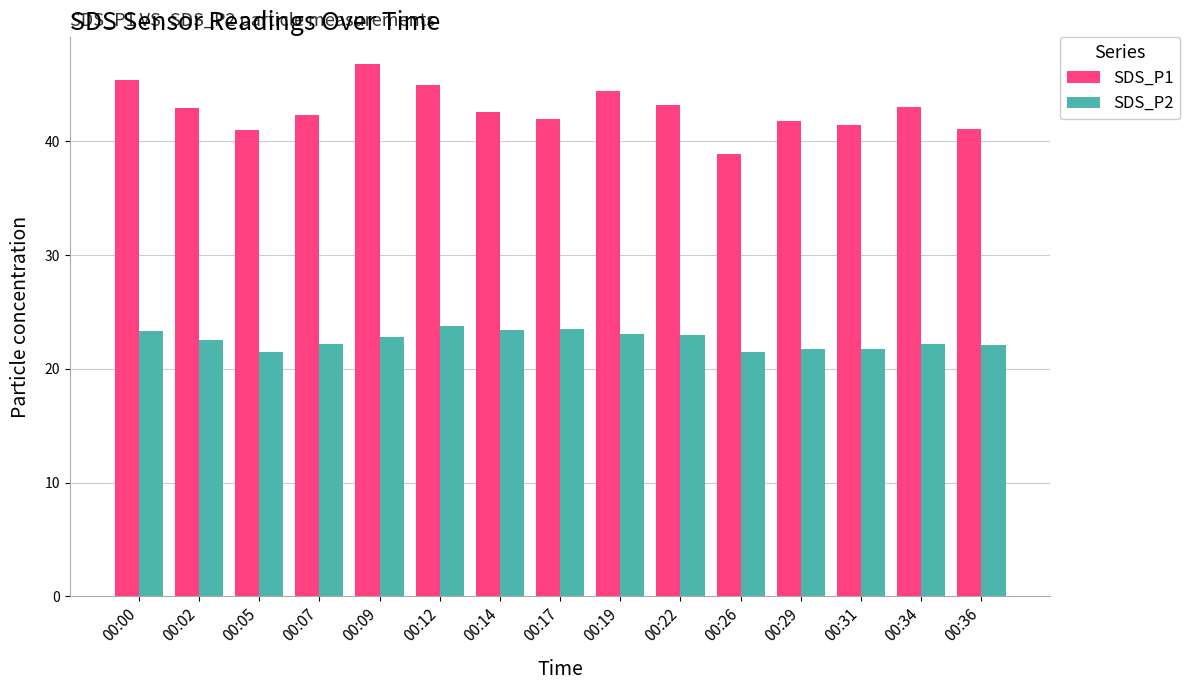

List the series in order of their overall mean, lowest first.

SDS_P2, SDS_P1